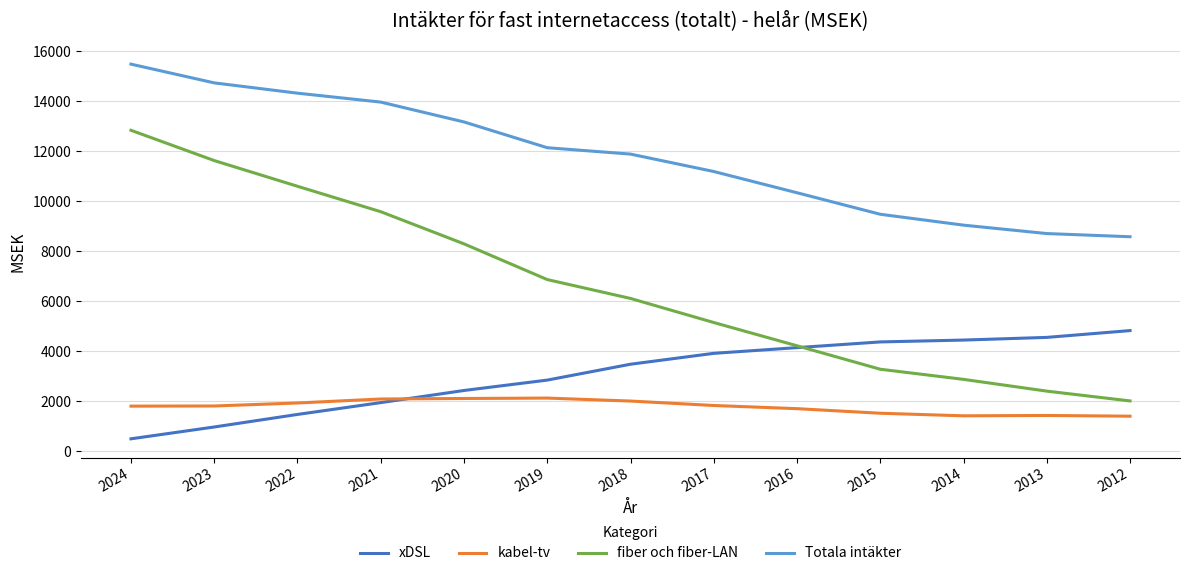

How many values in the kabel-tv series are below 1819?

6